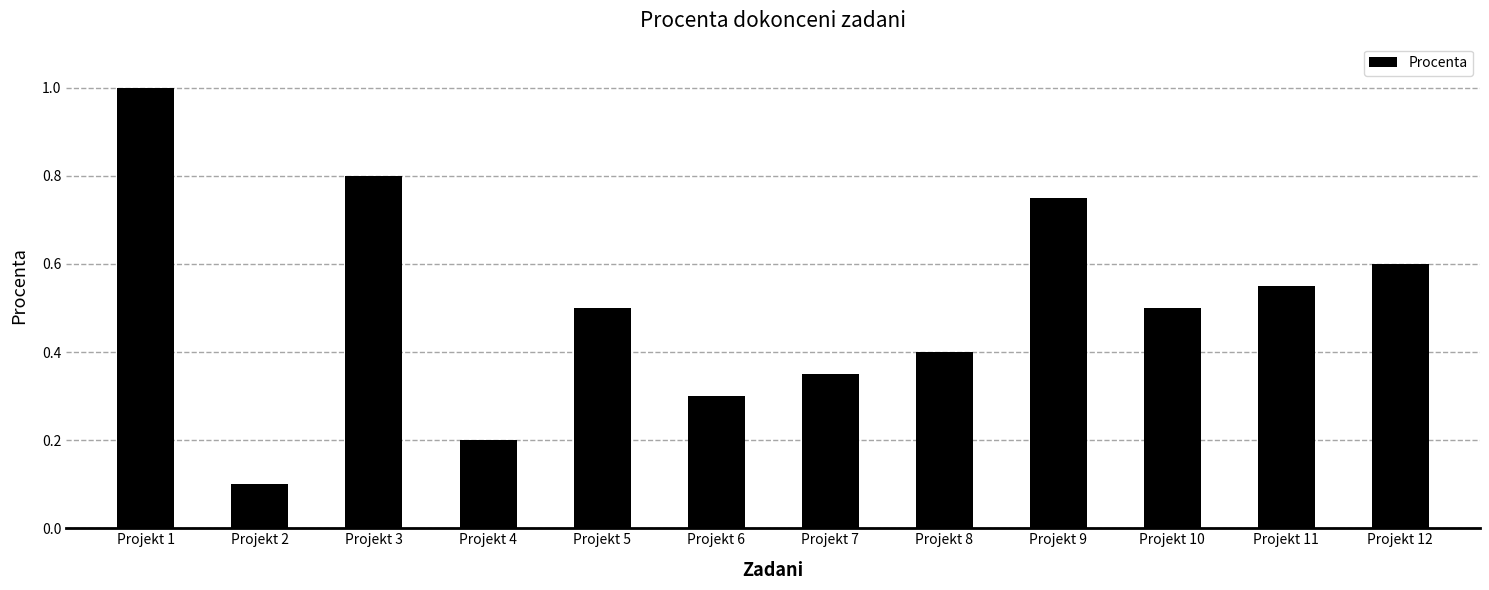

What is the value of the 10th bar from the left?

0.5